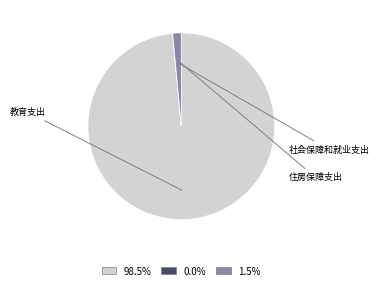

Is it true that 教育支出 is 99% of the pie?

True